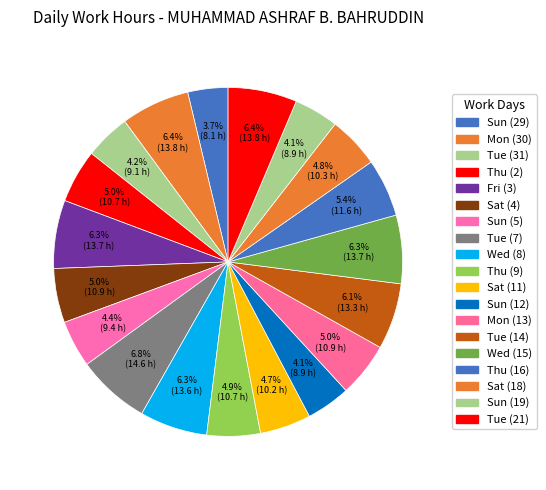

How many slices are in this pie chart?

19